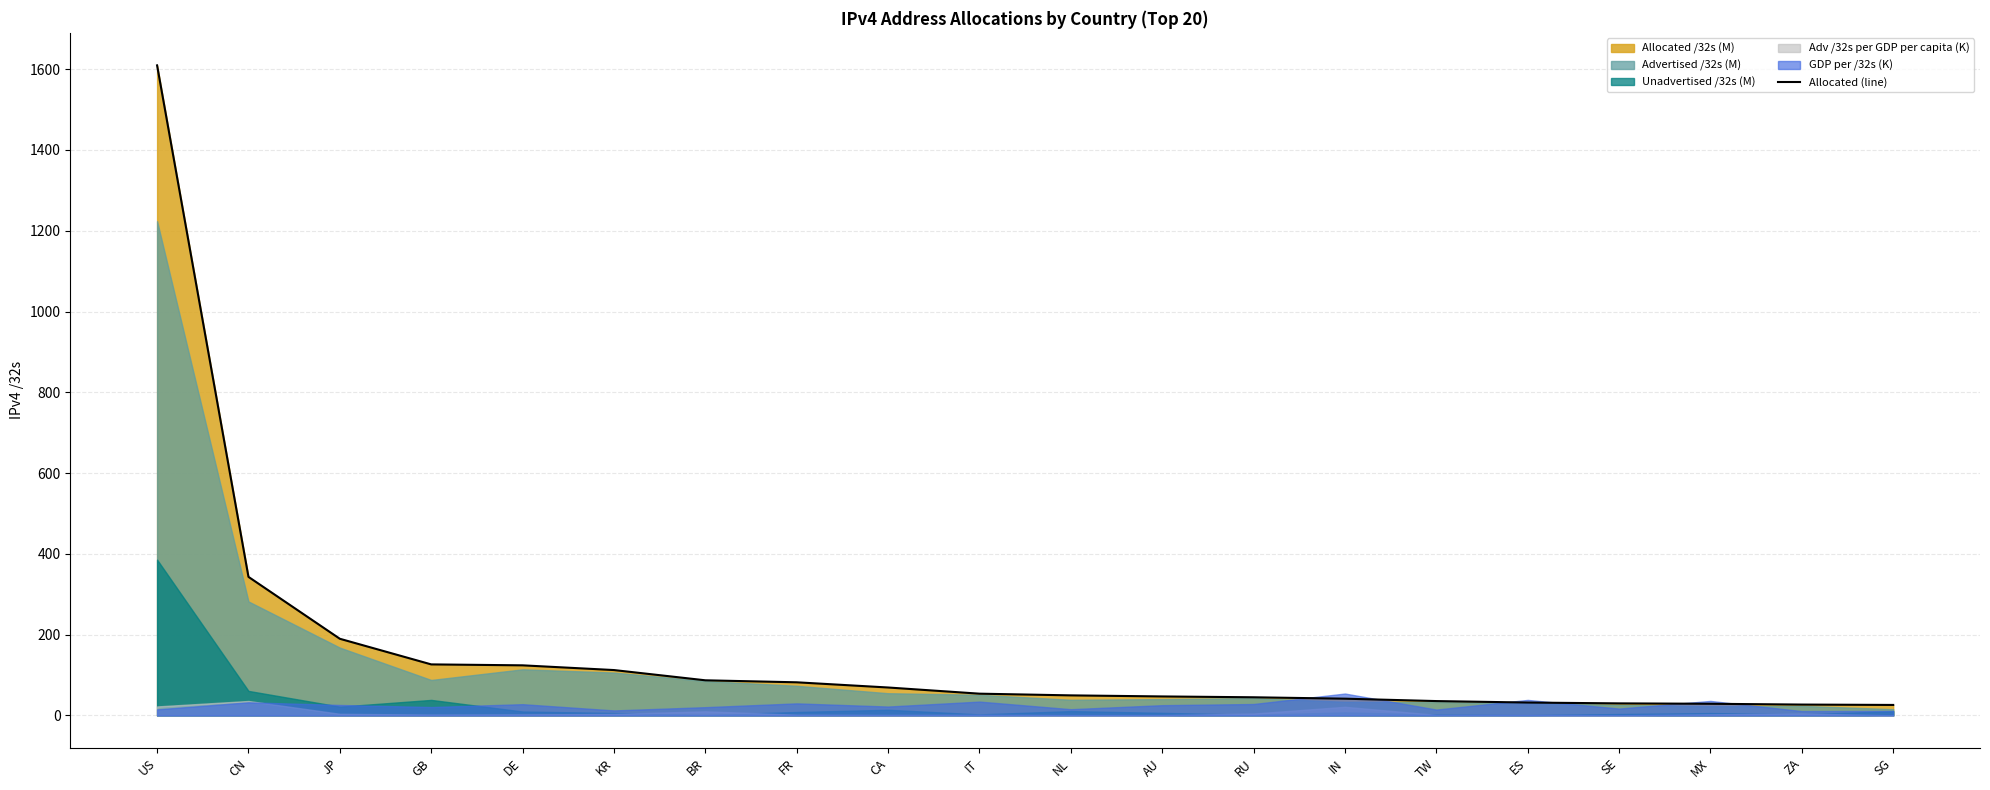

What is the label of the 7th point from the right?

IN